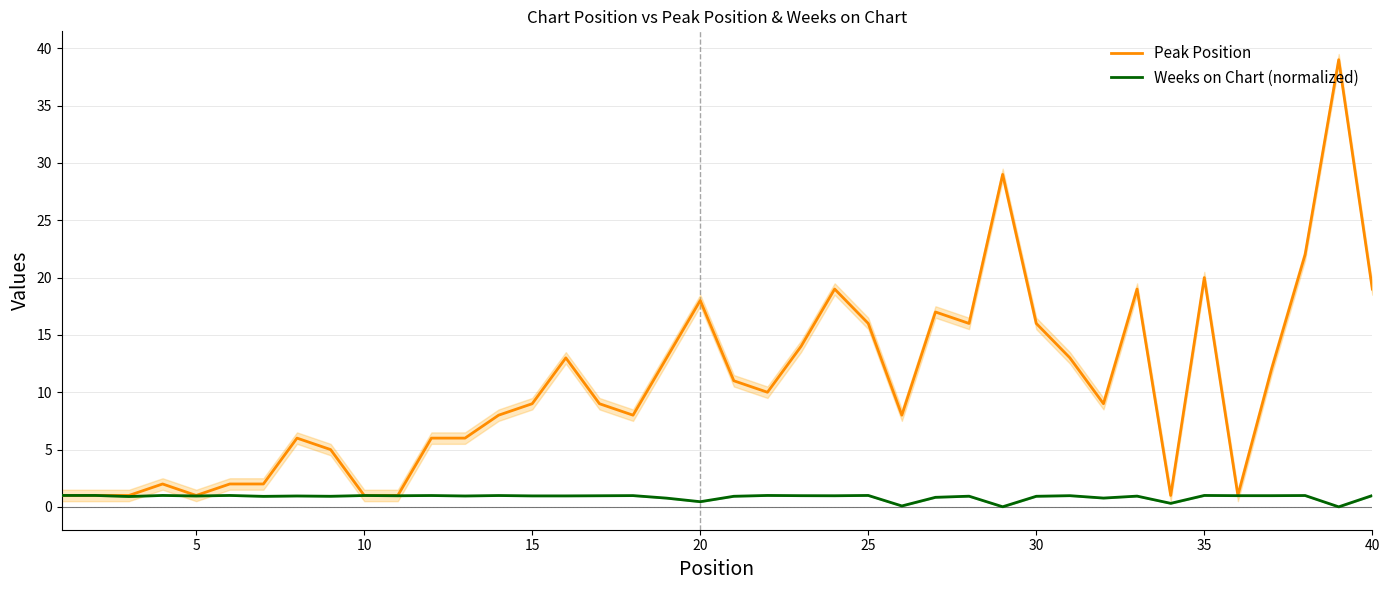

What is the value of the Weeks on Chart (normalized) point at the 3rd from the left?

0.9